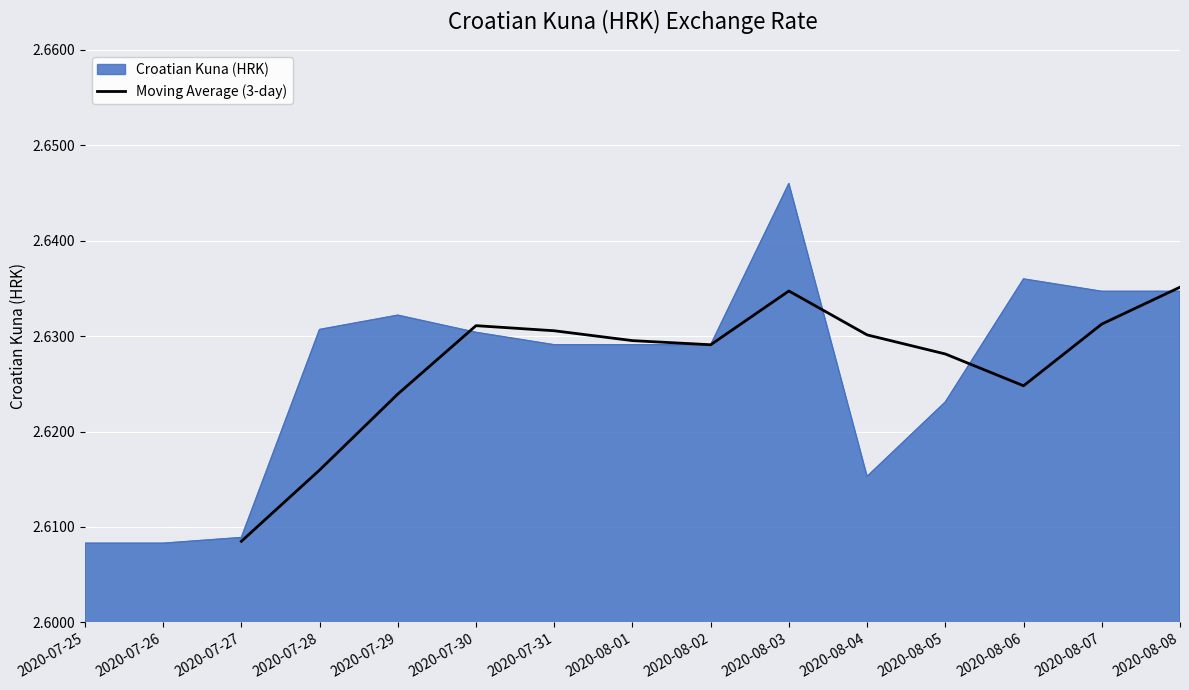

What is the average value?

2.6